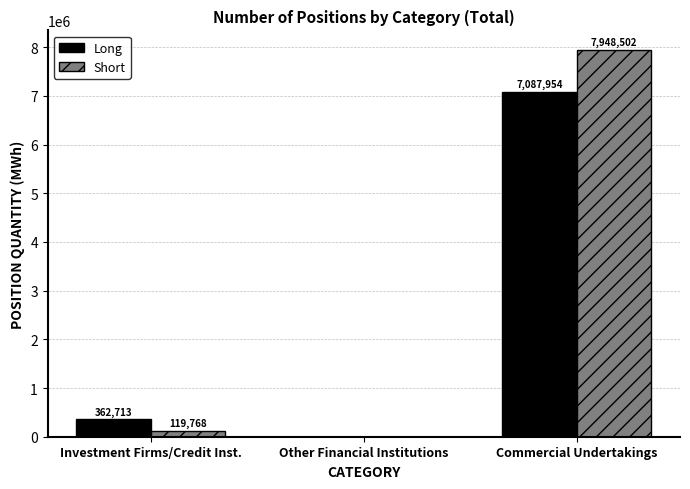

Which category has the highest value in the Short series?

Commercial Undertakings